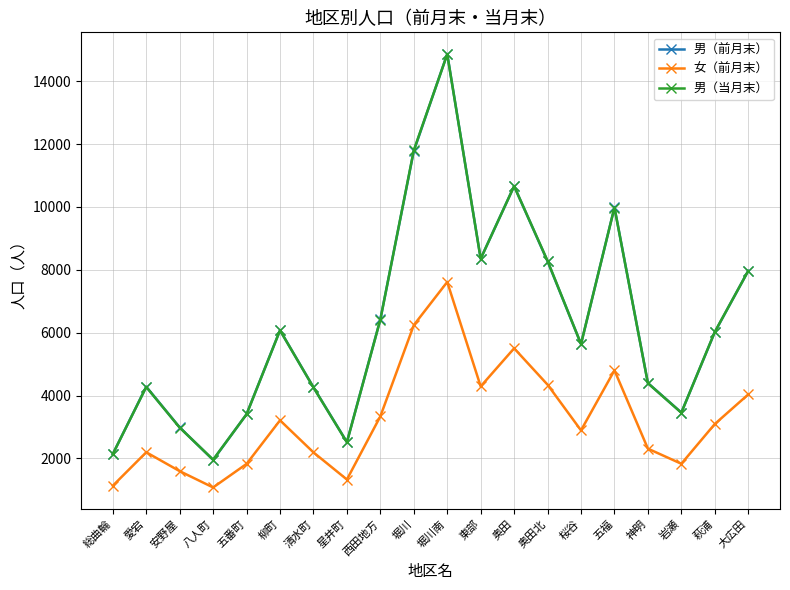

What is the difference between the 女（前月末） values at 安野屋 and 堀川南?

6020